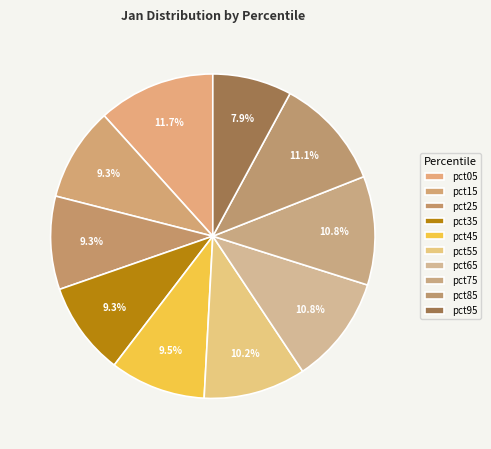

How many slices are in this pie chart?

10